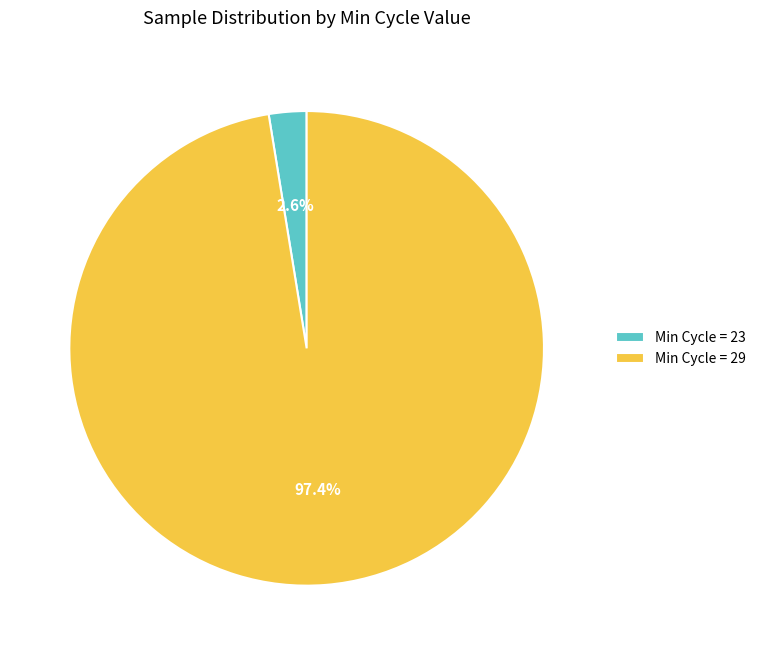

Does Min Cycle = 23 account for over 50% of the chart?

No